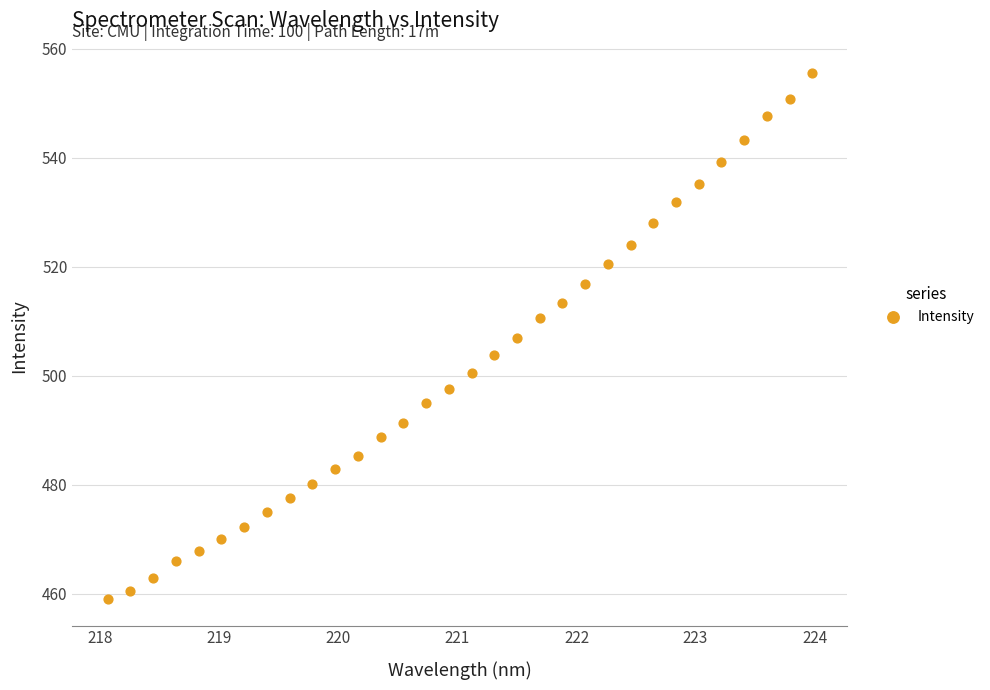

What is the range of X values (max minus min)?

5.9